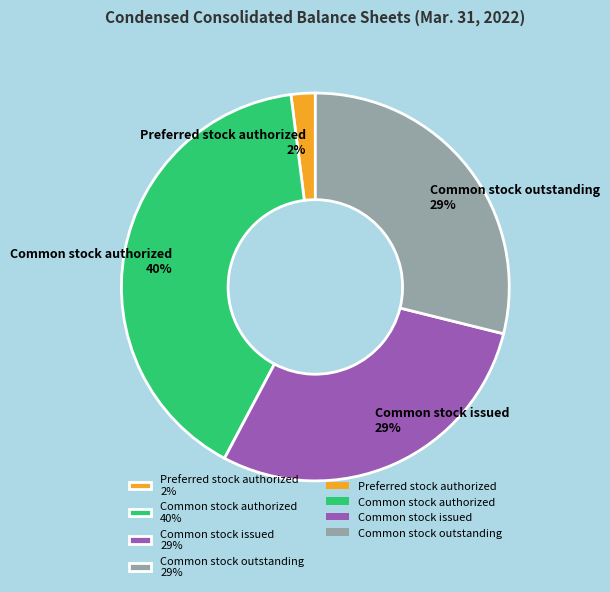

True or false: Common stock outstanding 29% accounts for 19% of the total.

False